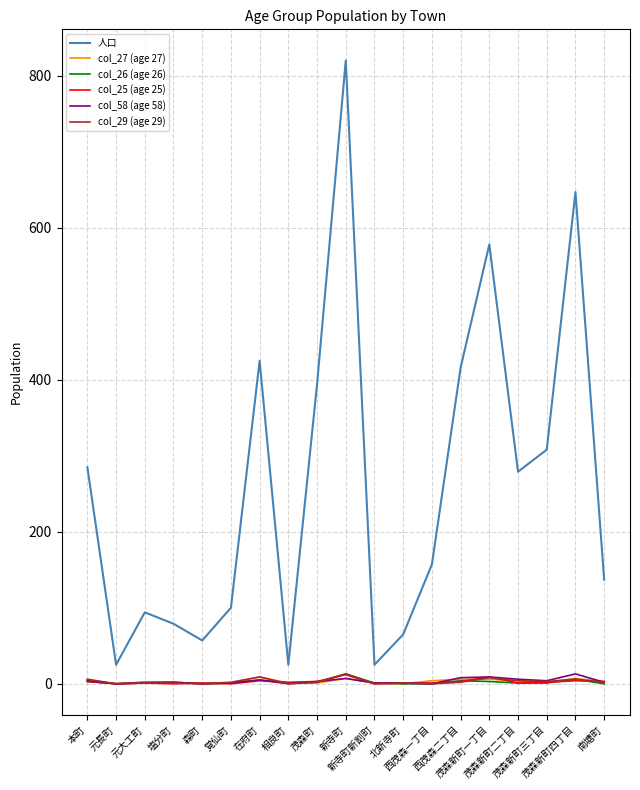

Which series has the largest range (max minus min)?

人口